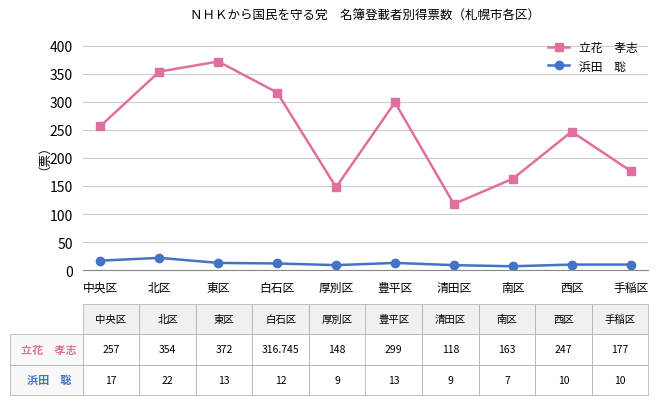

At which category does the chart reach its peak across all series?

東区